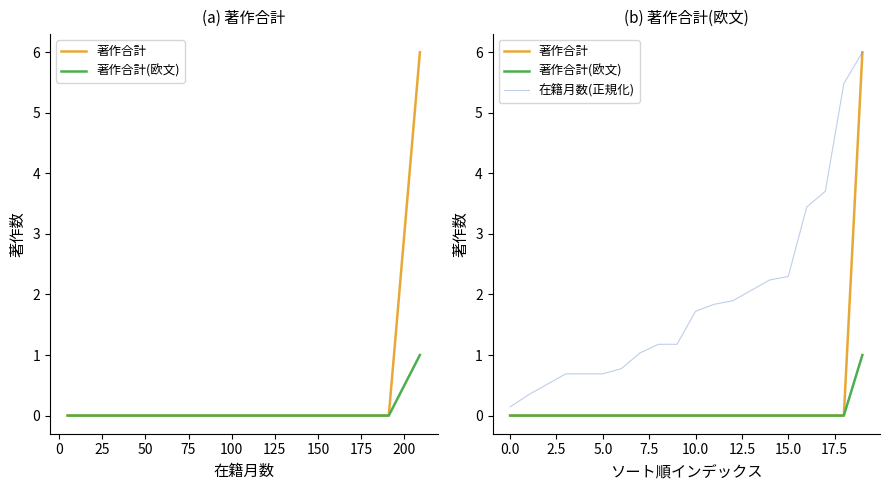

How many series are shown in this chart?

3